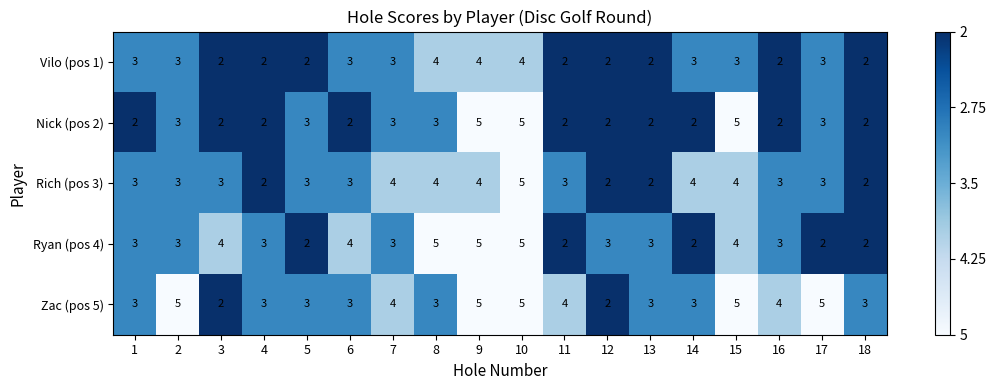

True or false: Zac (pos 5) has a value of 5 at 9.

True